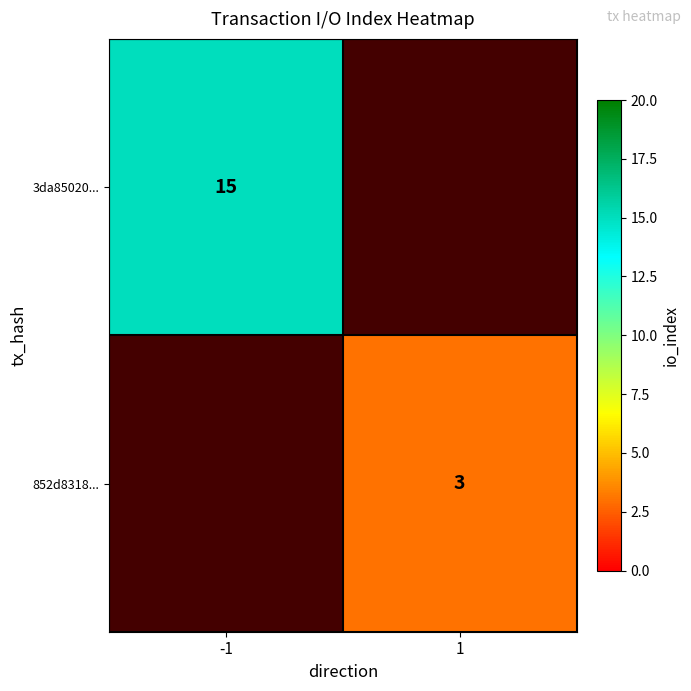

The value of 852d8318... at 1 is 1. True or false?

False